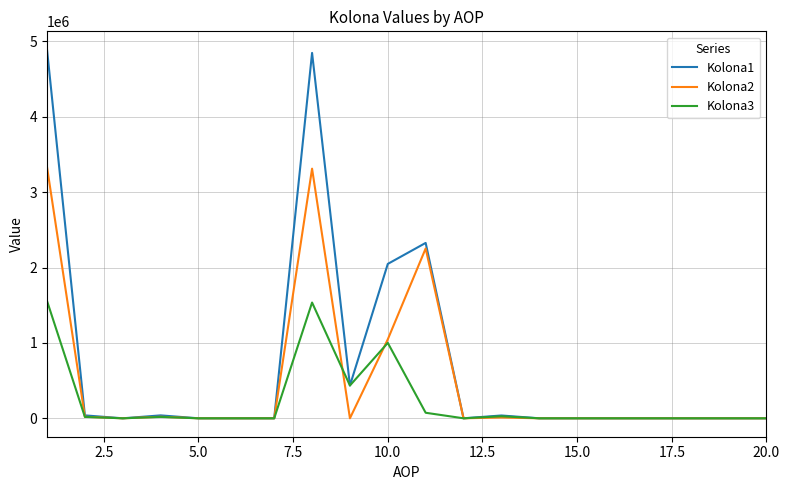

Which series has the largest total across all categories?

Kolona1